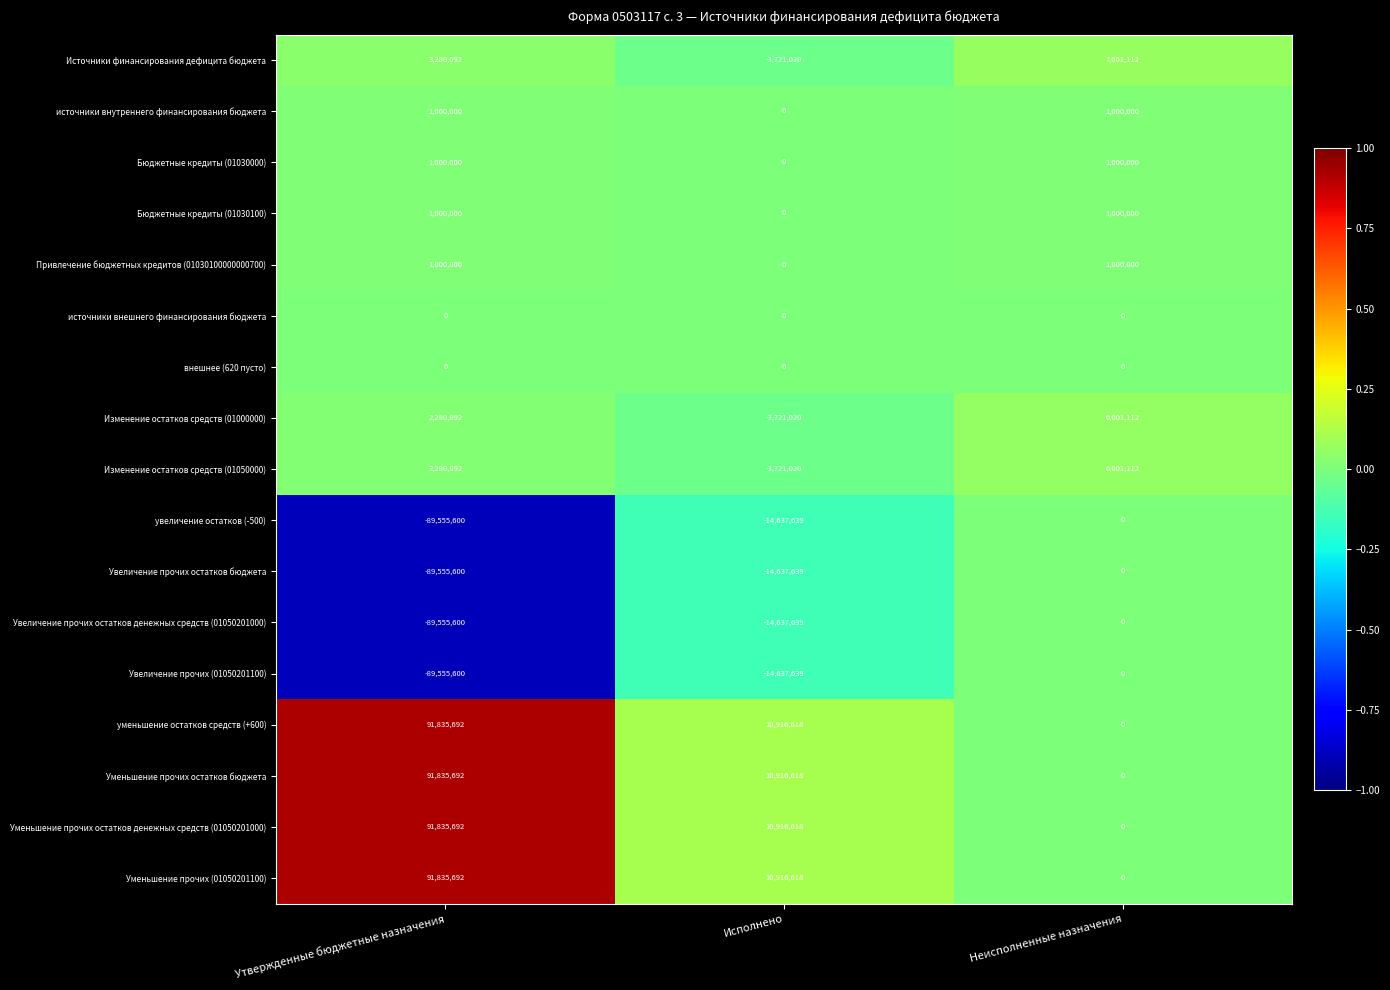

What is the spread (max minus min) of values at Утвержденные бюджетные назначения?

181391292